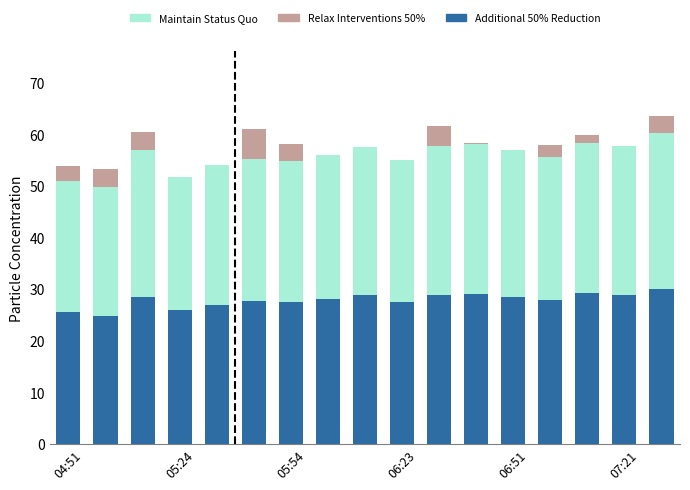

Count the number of categories in the chart.

17